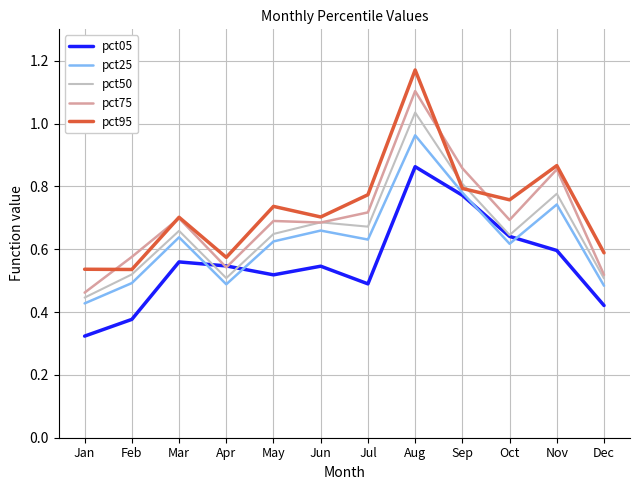

List the series in order of their peak value, highest first.

pct95, pct75, pct50, pct25, pct05